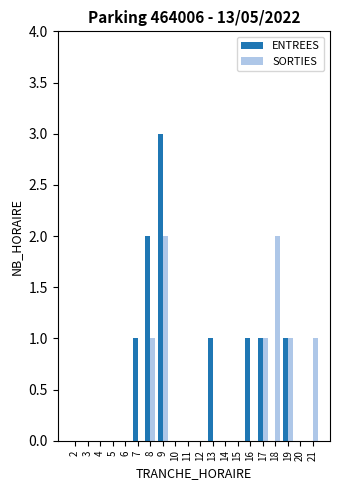

Is the value of SORTIES at 6 greater than the value of ENTREES at 13?

No